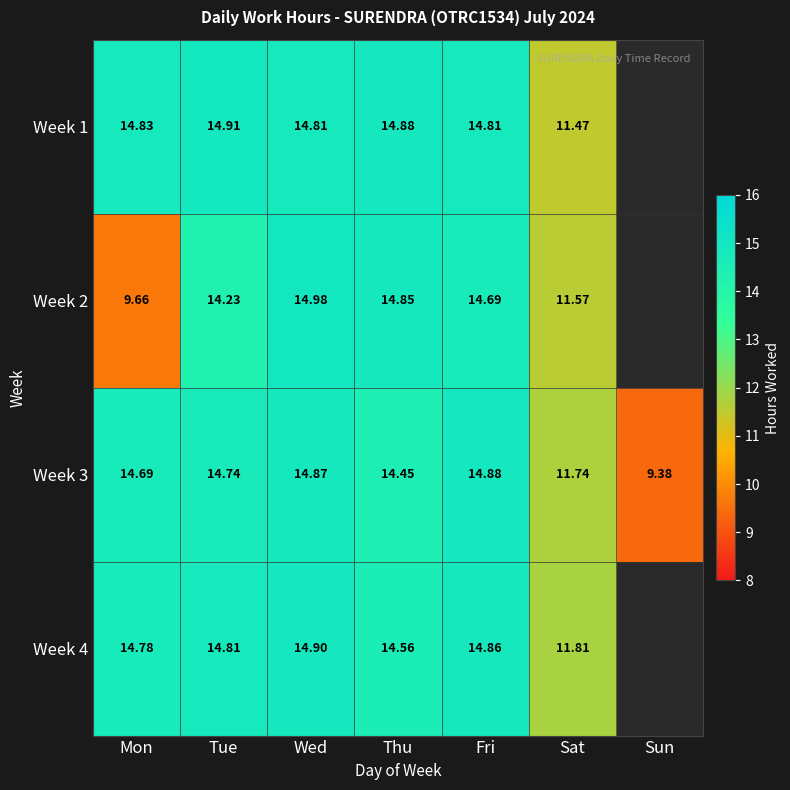

Is the value of Week 3 at Mon greater than the value of Week 2 at Thu?

No